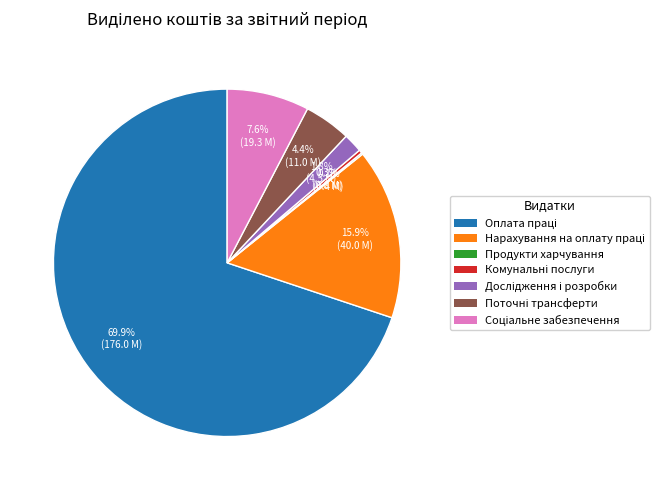

Does any single category account for the majority?

Yes